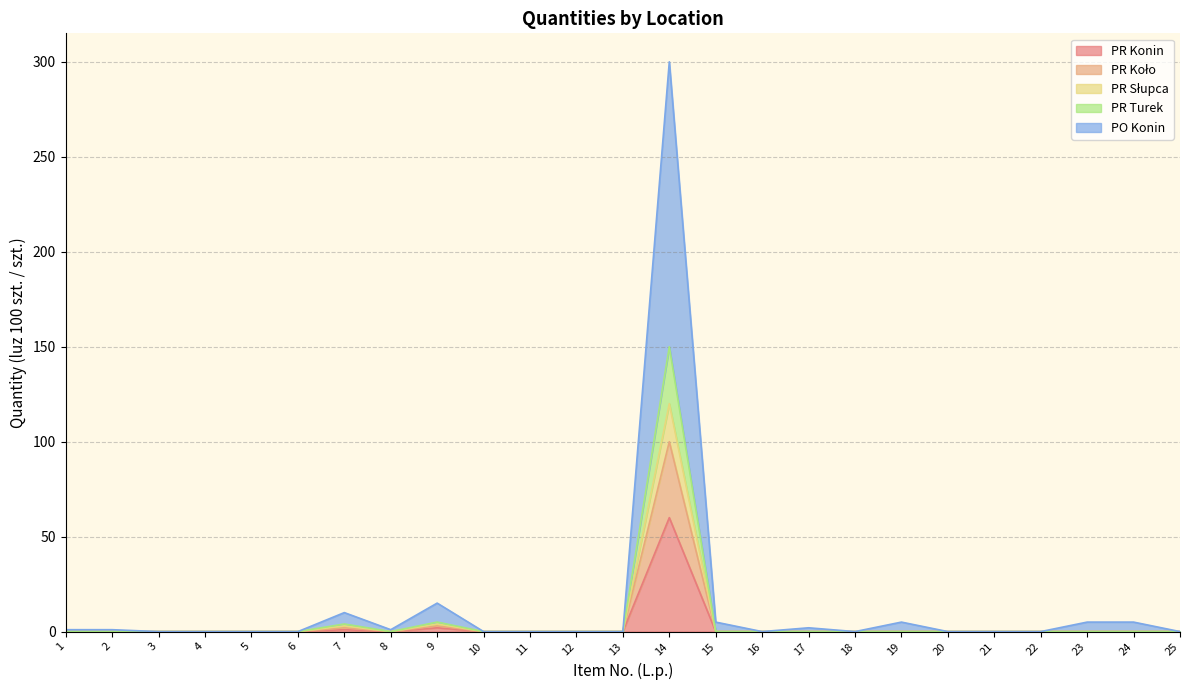

List the labels in order of PR Koło value, smallest first.

1, 2, 3, 4, 5, 6, 8, 10, 11, 12, 13, 15, 16, 17, 18, 19, 20, 21, 22, 23, 24, 25, 7, 9, 14